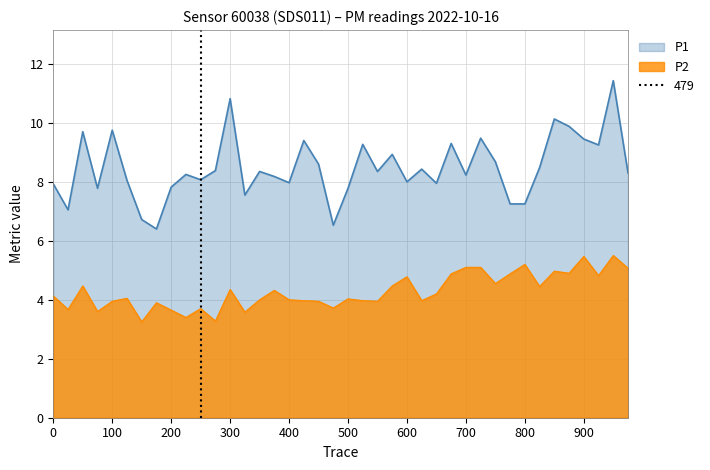

Reading left to right, what are all the values shown in this chart?

P1: 7.9	7.0	9.7	7.8	9.8	8.1	6.7	6.4	7.8	8.2	8.1	8.4	10.8	7.5	8.3	8.2	8.0	9.4	8.6	6.5	7.8	9.3	8.3	8.9	8.0	8.4	8.0	9.3	8.2	9.5	8.7	7.2	7.2	8.5	10.1	9.9	9.4	9.2	11.4	8.3
P2: 4.1	3.7	4.5	3.6	4.0	4.0	3.2	3.9	3.6	3.4	3.7	3.3	4.3	3.6	4.0	4.3	4.0	4.0	4.0	3.7	4.0	4.0	4.0	4.5	4.8	4.0	4.2	4.9	5.1	5.1	4.5	4.9	5.2	4.5	5.0	4.9	5.5	4.8	5.5	5.1